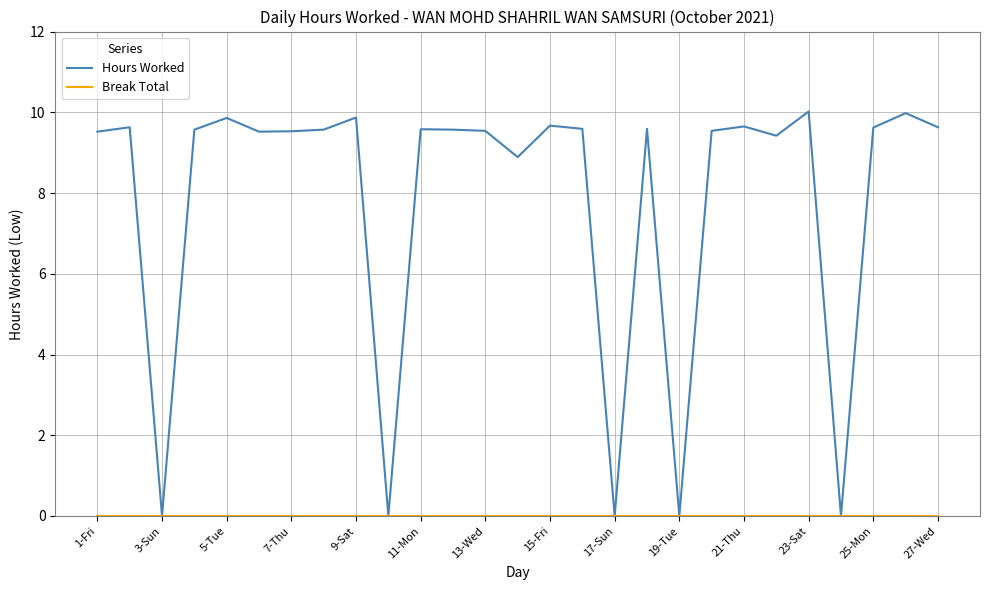

What is the maximum value shown in the chart?

10.0